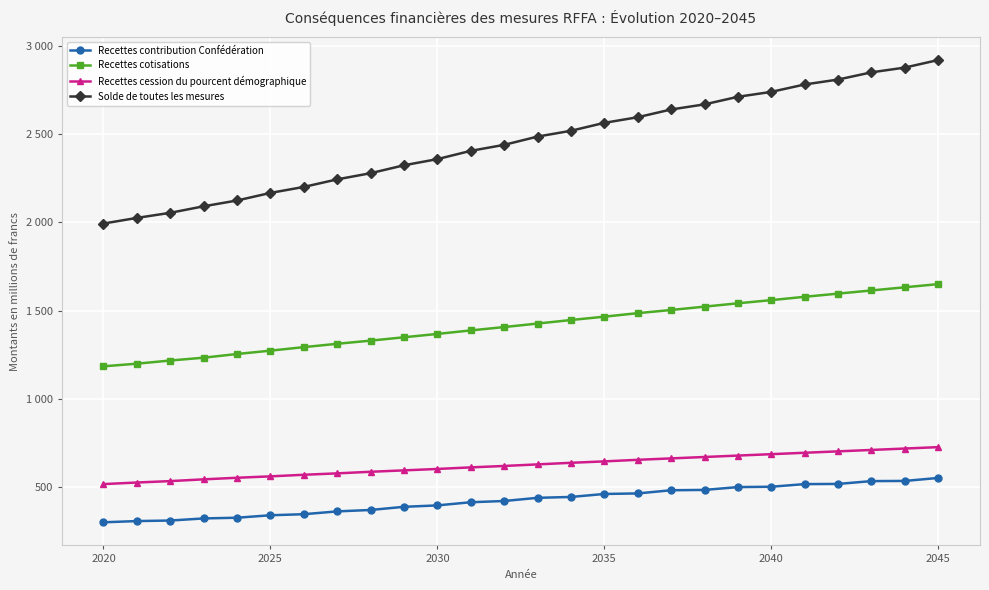

Does the chart have visible grid lines?

Yes